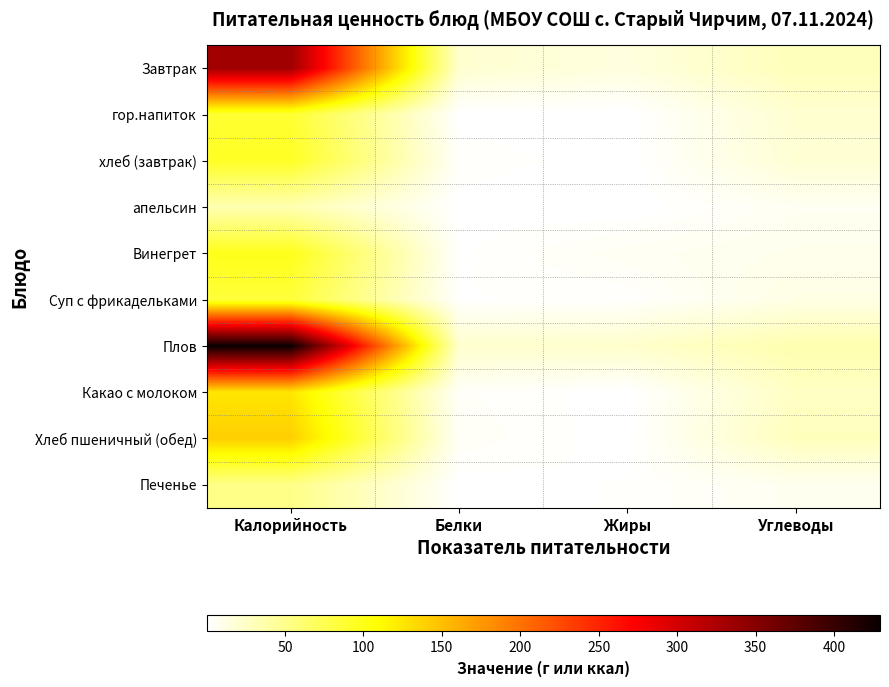

Rank the series by their maximum value, from lowest to highest.

апельсин, Печенье, Суп с фрикадельками, гор.напиток, хлеб (завтрак), Винегрет, Какао с молоком, Хлеб пшеничный (обед), Завтрак, Плов